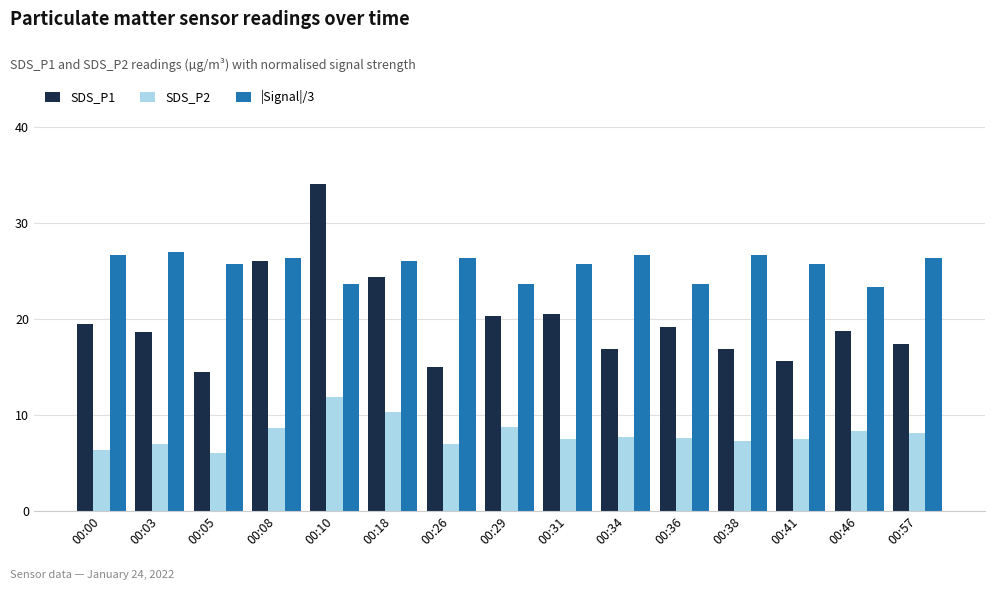

Which series changed the most between 00:36 and 00:38?

|Signal|/3